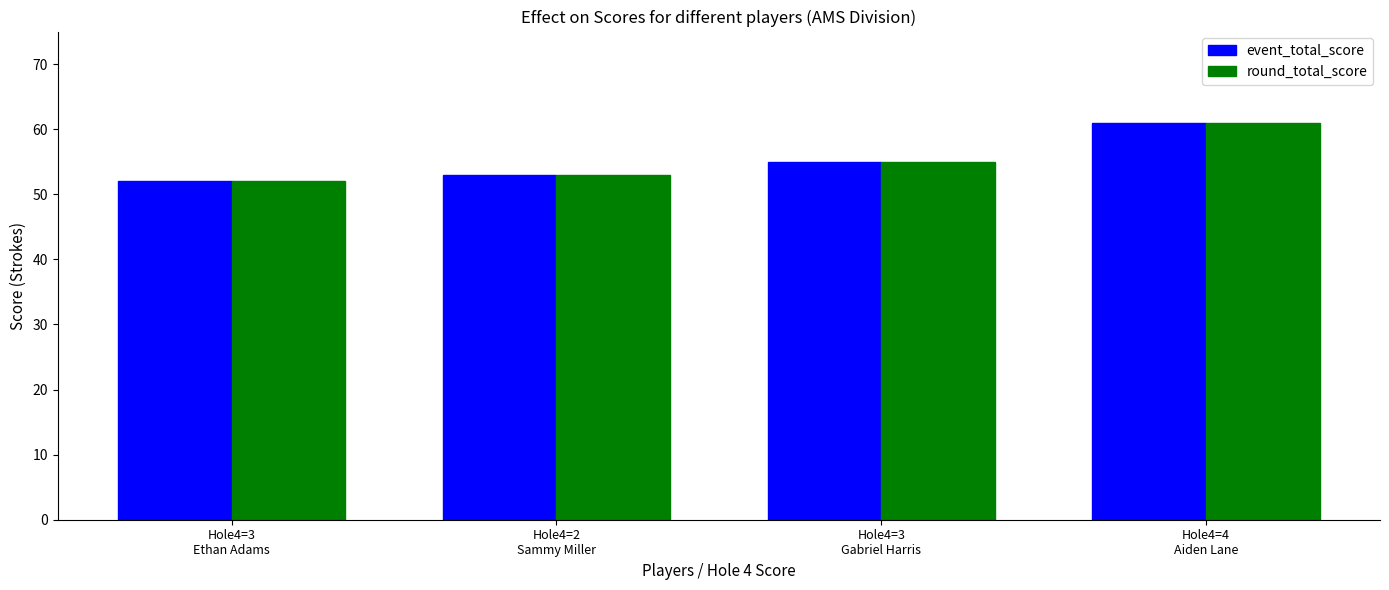

The round_total_score series shows 52 at Hole4=3
Ethan Adams. True or false?

True